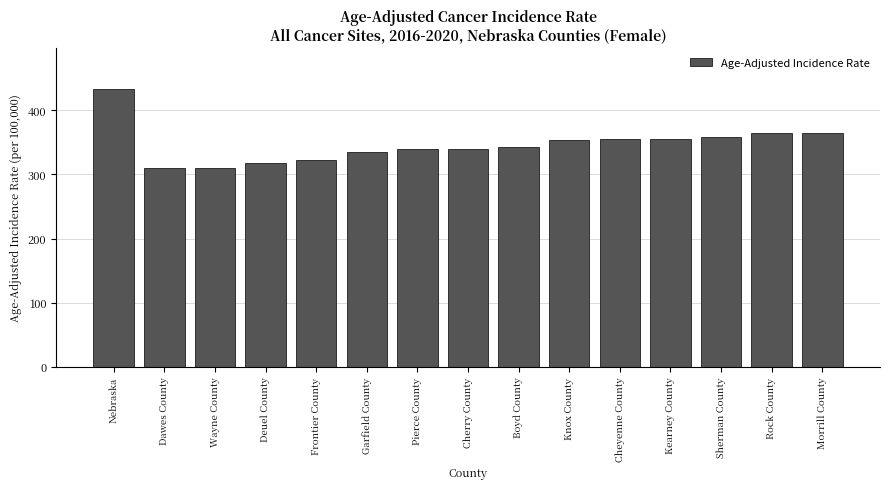

What value does the data have at Deuel County?

318.3